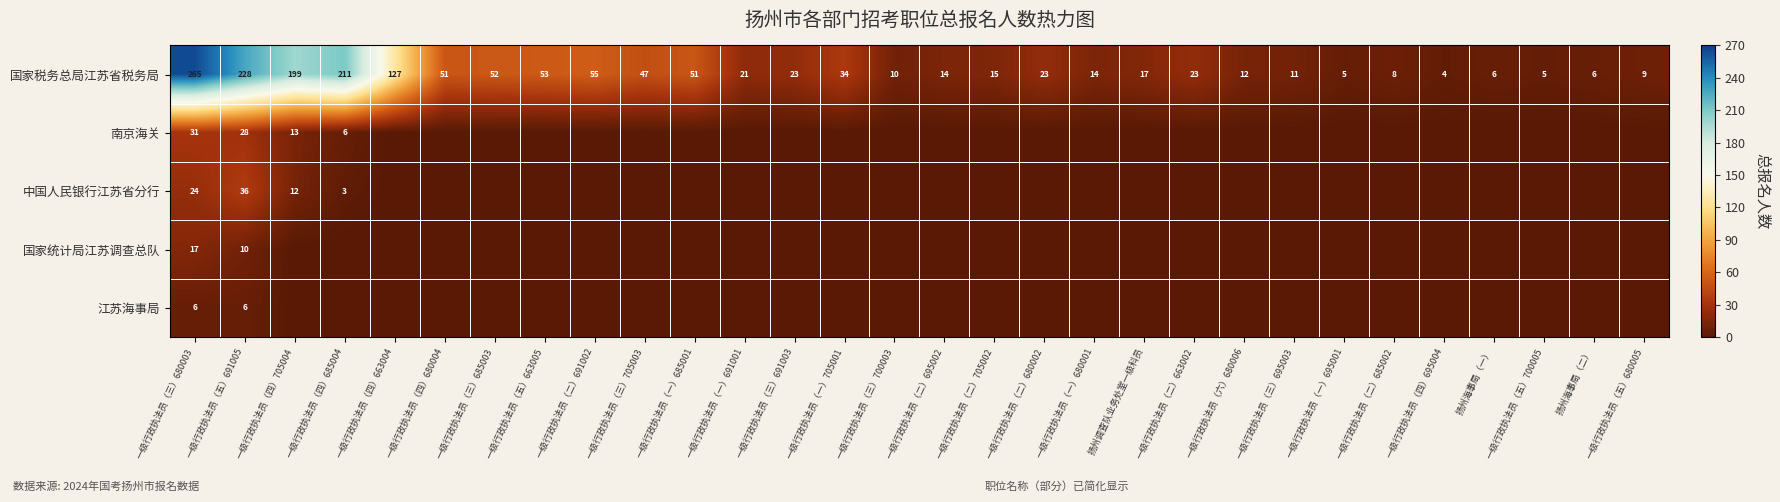

At which label does 国家税务总局江苏省税务局 first exceed 23?

一级行政执法员（三）680003